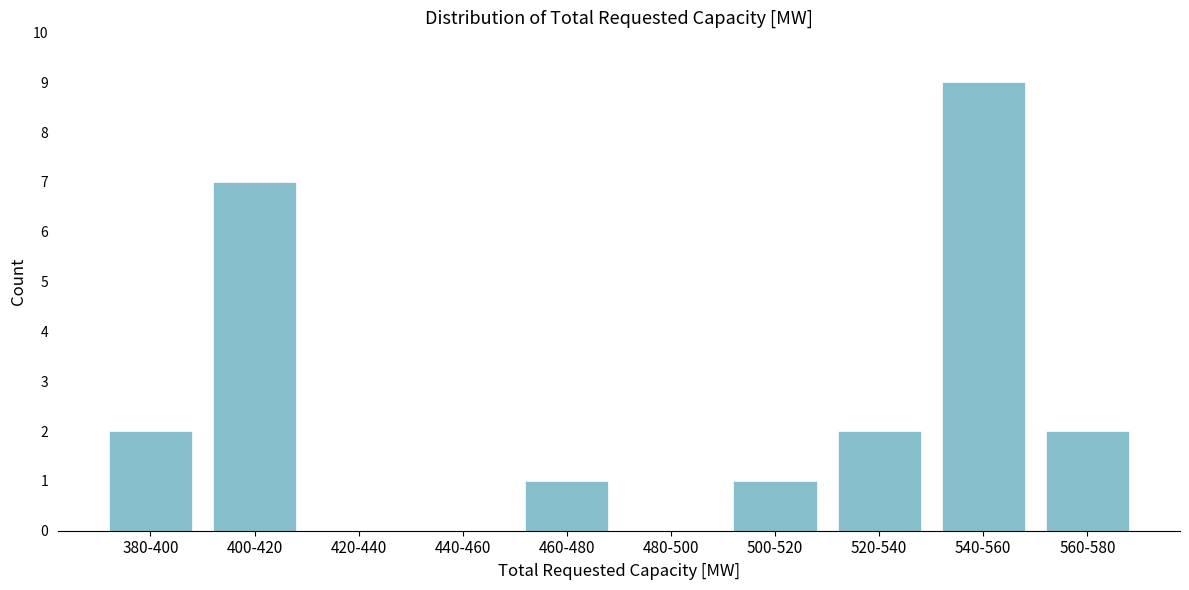

Reading left to right, transcribe all the data shown in this chart.

380-400=2	400-420=7	420-440=0	440-460=0	460-480=1	480-500=0	500-520=1	520-540=2	540-560=9	560-580=2